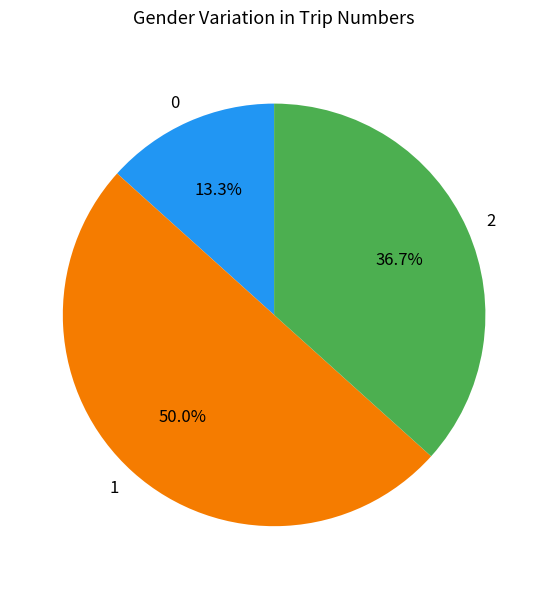

What percentage is NOT represented by 2?

63.3%